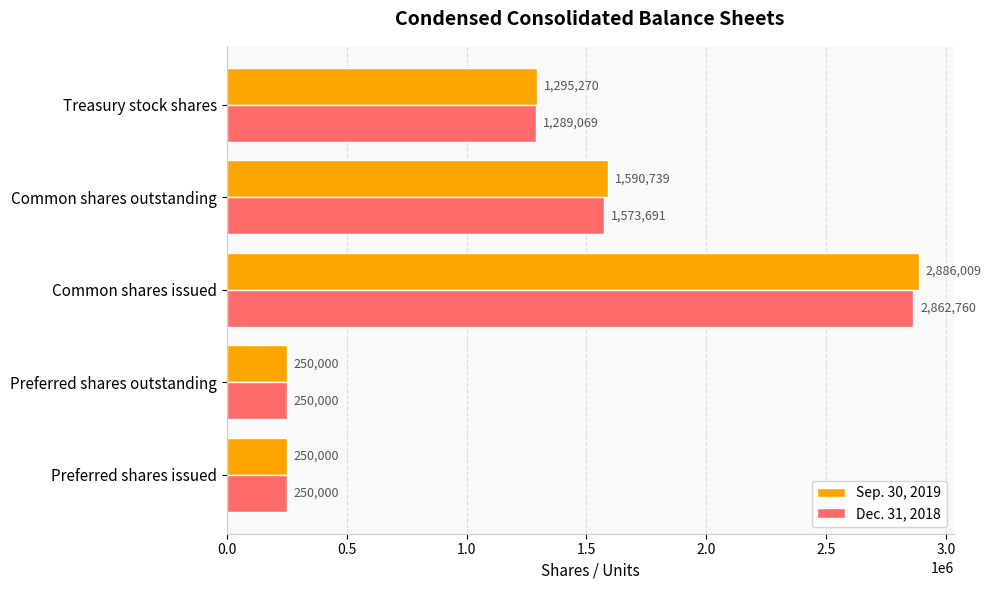

At which category is the sum across all series the highest?

Common shares issued